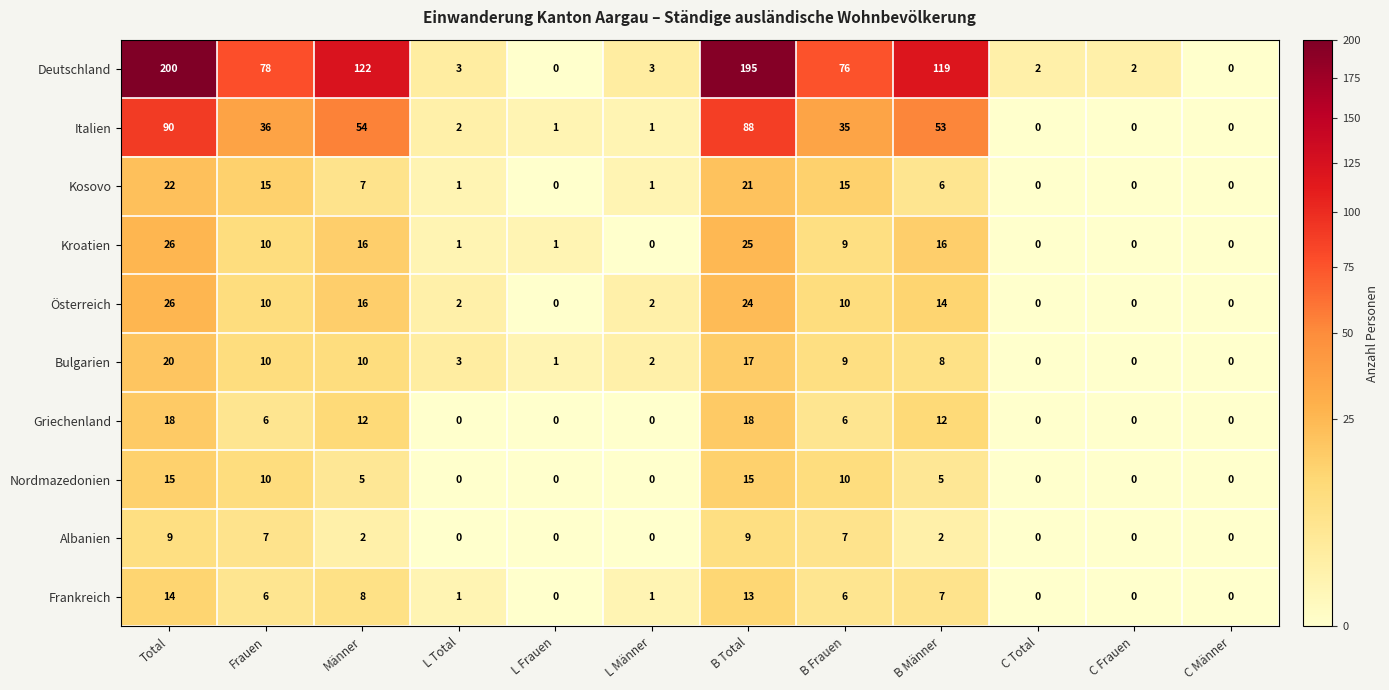

What is the maximum value shown in the chart?

200